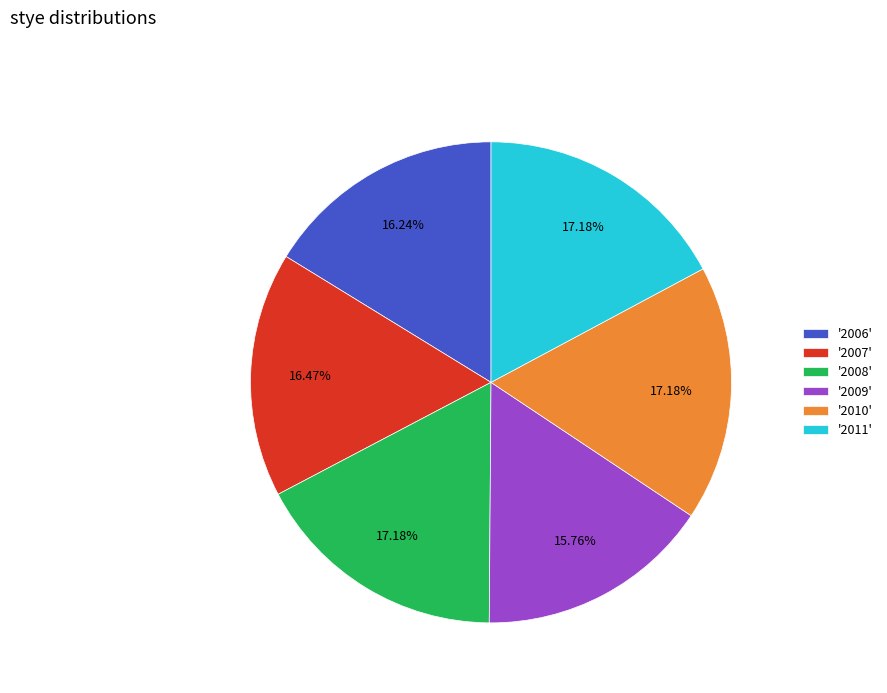

Which has a higher value, '2006' or '2008'?

'2008'